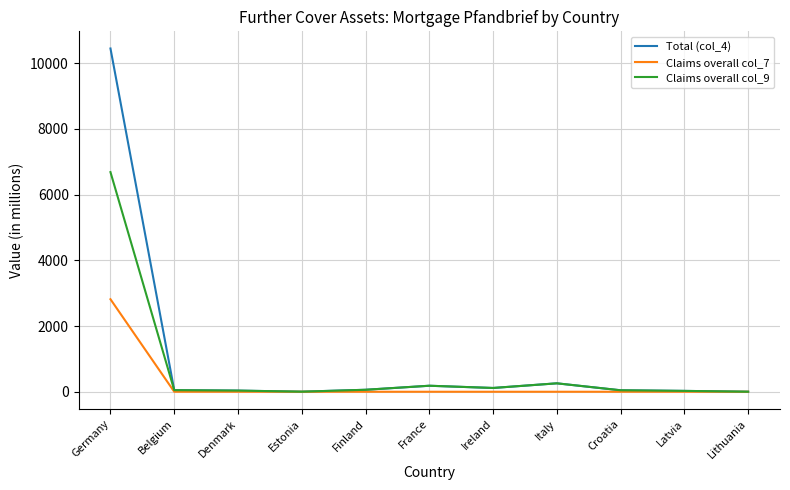

What is the greatest value displayed?

10447.3